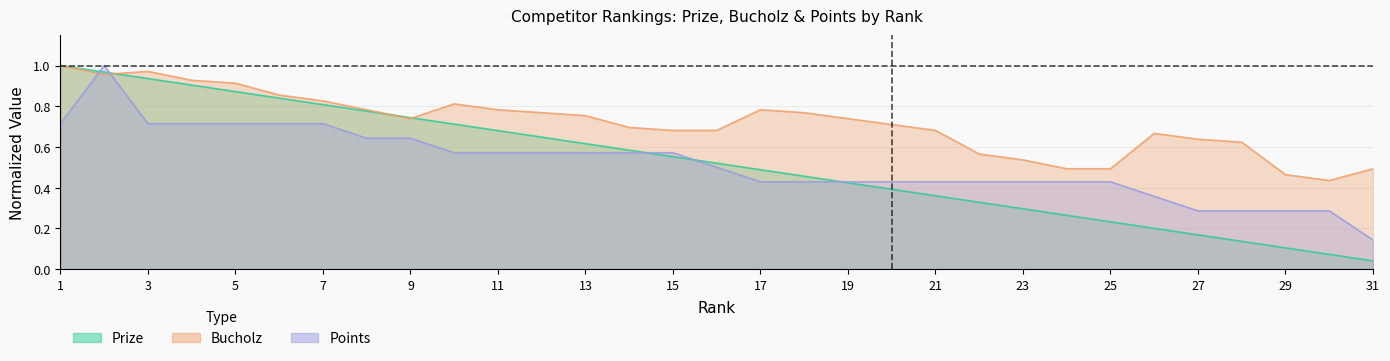

Which series ends up on top after the final intersection of Prize and Bucholz?

Bucholz